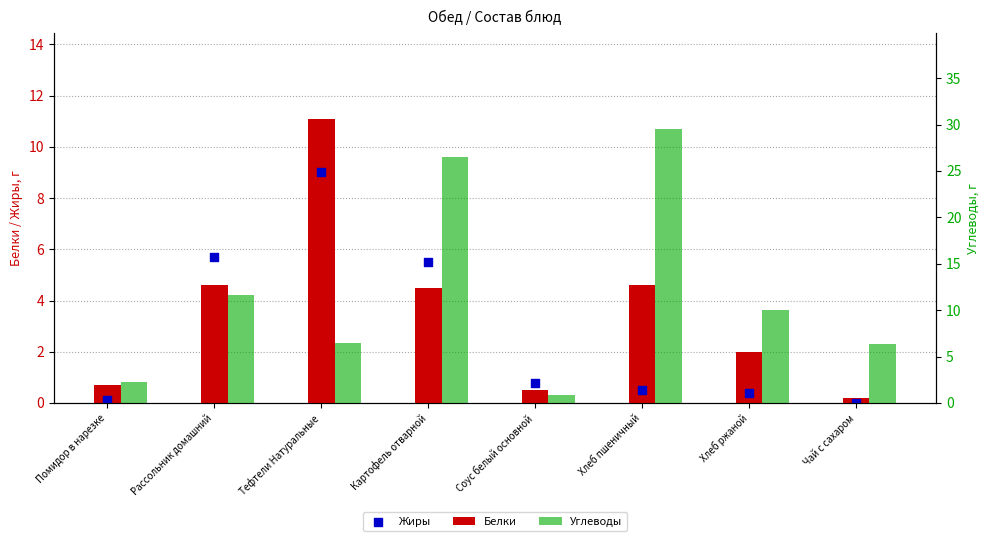

Is the value of Углеводы at Хлеб пшеничный greater than the value of Белки at Тефтели Натуральные?

Yes